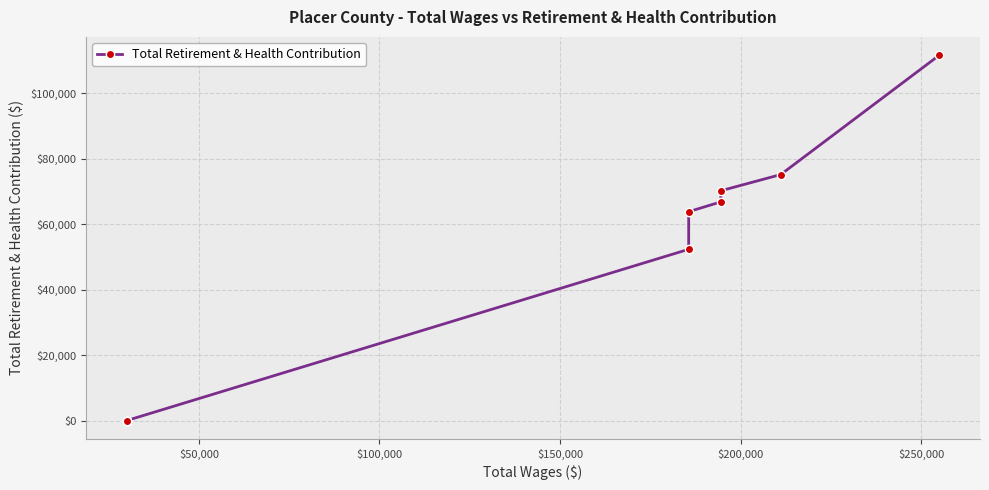

The chart shows a value of -63035 at $0. True or false?

False